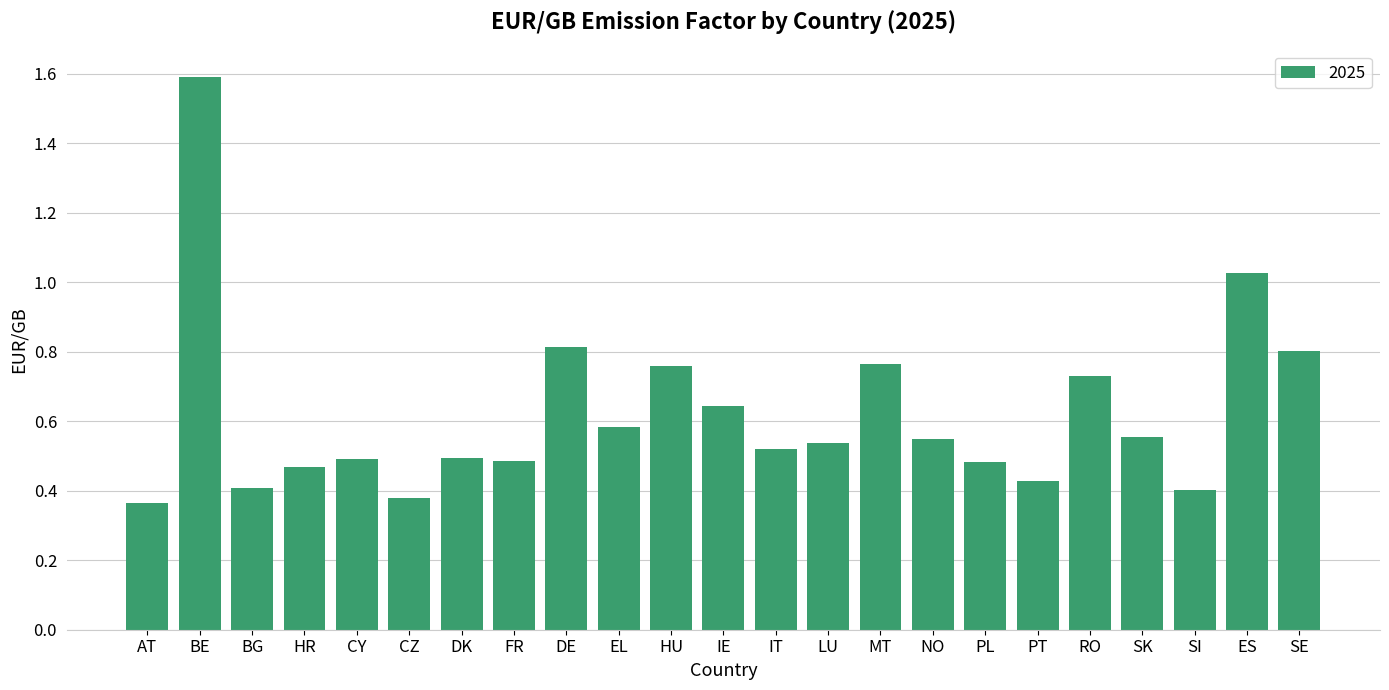

What is the sum of the values at HU and LU?

1.3